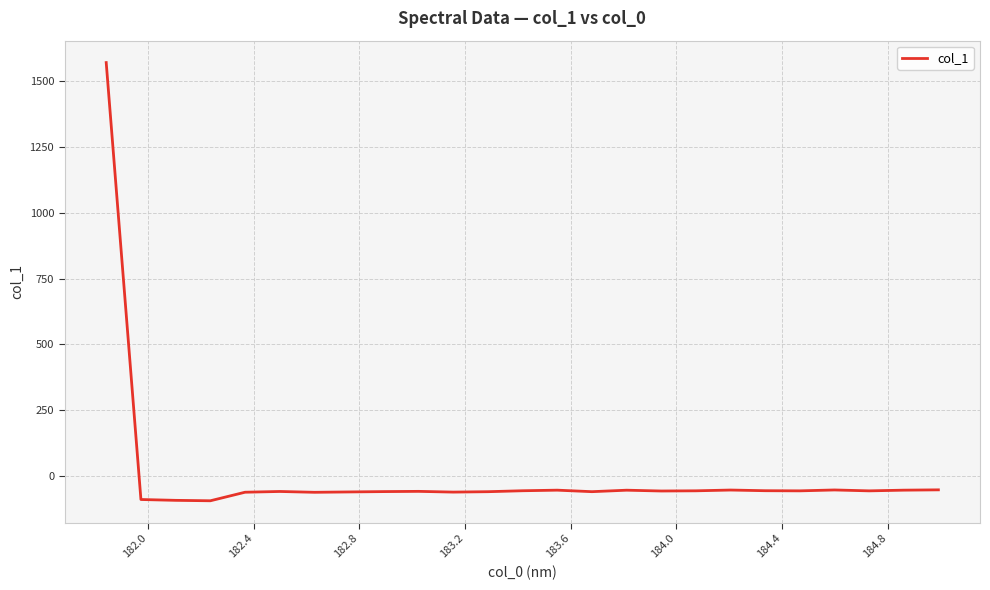

What is the average value?

3.6